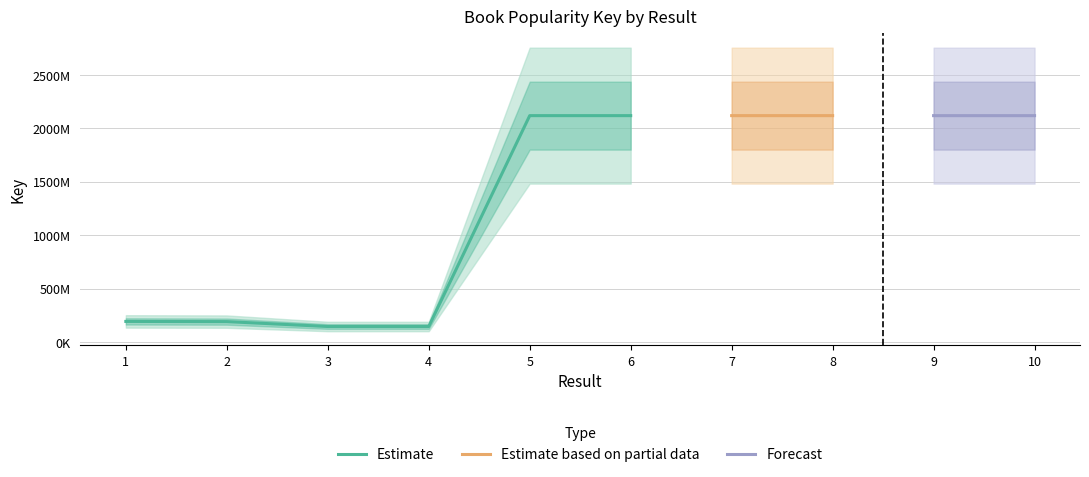

Reading left to right, list all the values displayed in this chart.

1=194269877	2=192508800	3=146718783	4=146720211	5=2119438824	6=2119437784	7=2119436343	8=2119438570	9=2119437372	10=2119435423